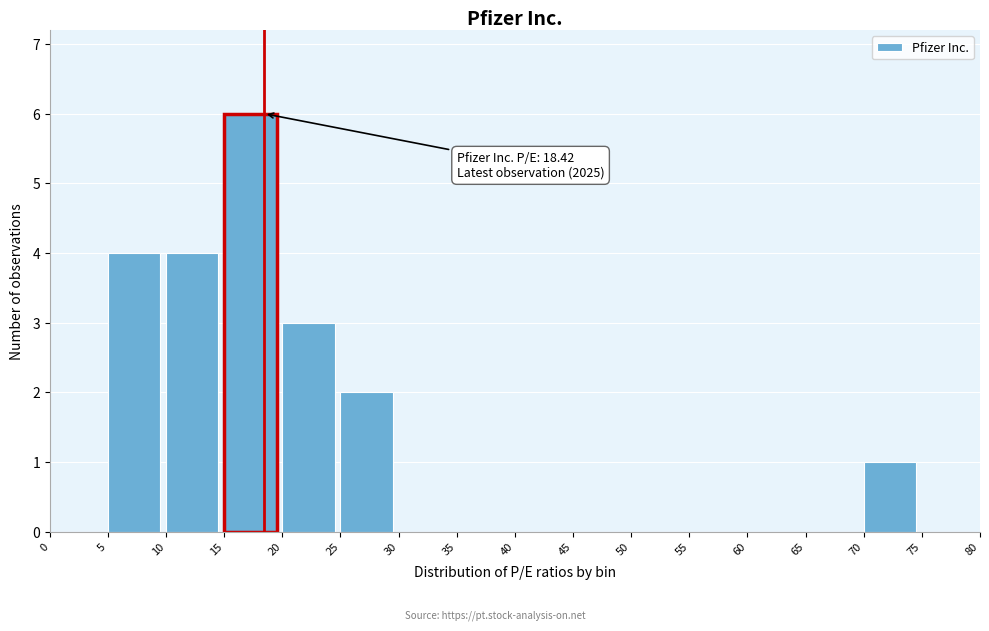

Which range on the x-axis has the tallest bar?

15 to 20